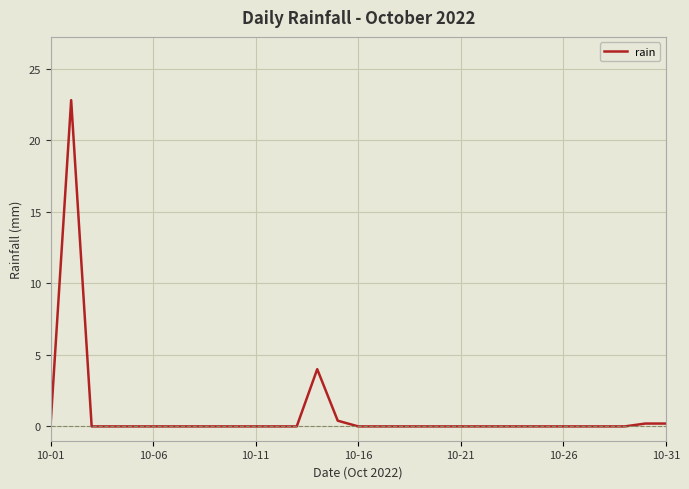

What is the difference between the maximum and minimum values?

22.8